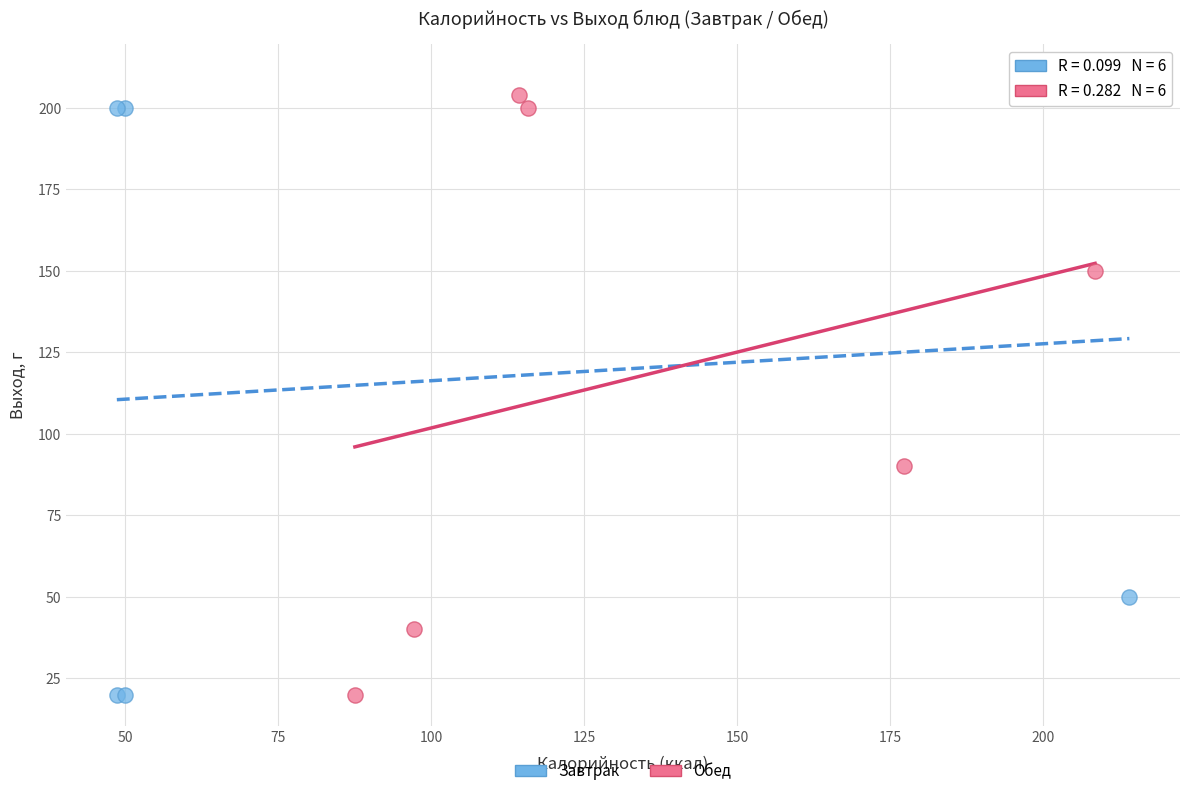

Which series has the widest spread of Y values?

Завтрак